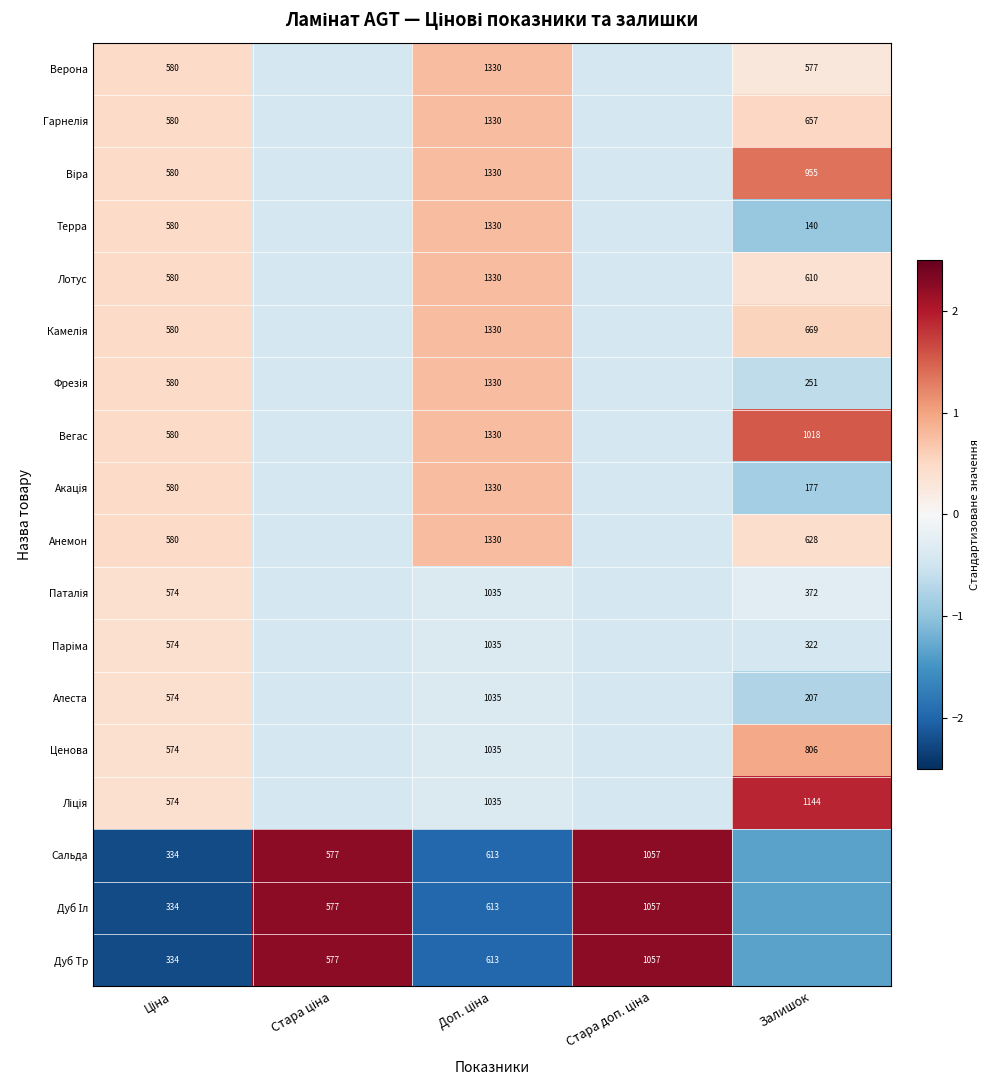

Where does the Вегас series first go above 0?

Ціна